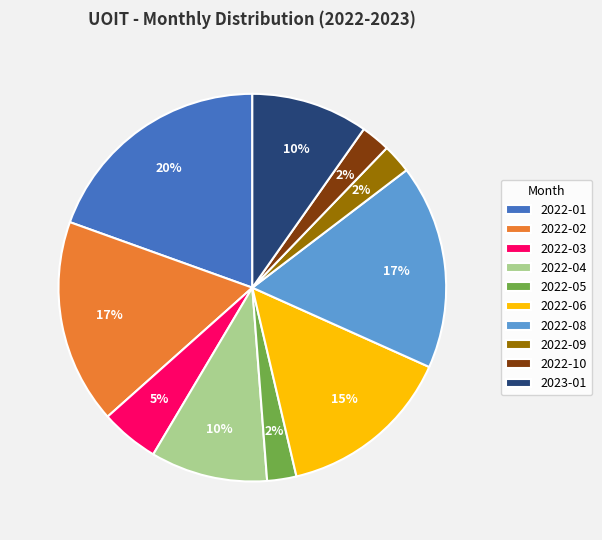

What is the ratio of the value at 2022-09 to the value at 2022-10?

1.0